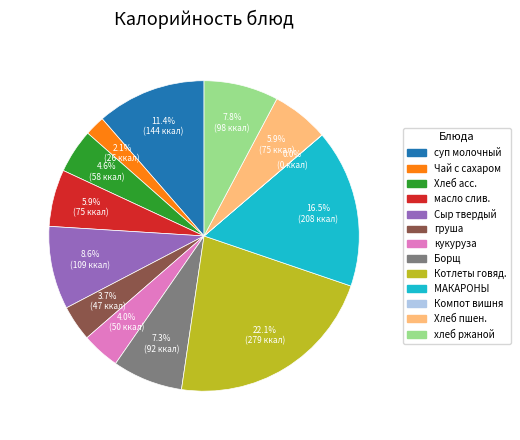

Does any single category account for the majority?

No